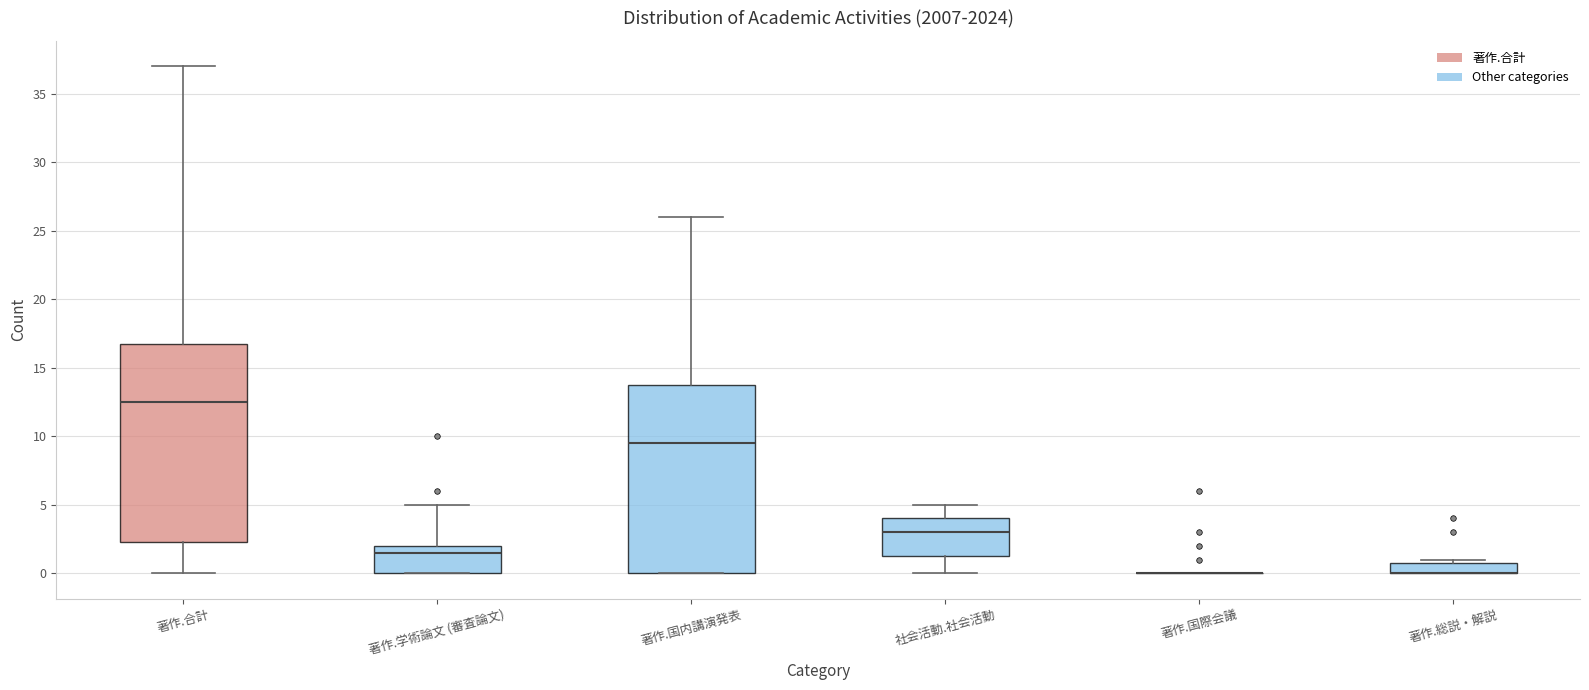

Reading left to right, read every box against the y-axis: the position of its median line, the range the box covers, and the ends of its whiskers. The values are not printed on the chart, so give them approximately, as read against the axis.

著作.合計: median 12.5, box 2.5 to 17.0, whiskers 0.0 to 37.0
著作.学術論文 (審査論文): median 1.5, box 0.0 to 2.0, whiskers 0.0 to 5.0
著作.国内講演発表: median 9.5, box 0.0 to 14.0, whiskers 0.0 to 26.0
社会活動.社会活動: median 3.0, box 1.5 to 4.0, whiskers 0.0 to 5.0
著作.国際会議: box collapsed to a line at 0.0, whiskers 0.0 to 0.0
著作.総説・解説: median 0.0 (drawn on the box's lower edge), box 0.0 to 1.0, whiskers 0.0 to 1.0 (just above the box's upper edge)